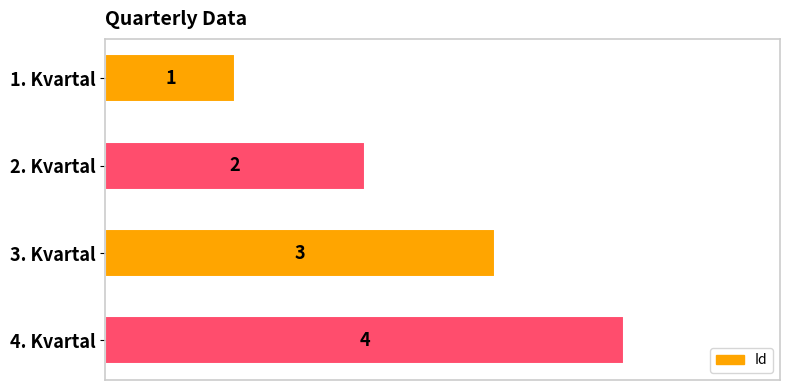

What is the ratio of the value at 1. Kvartal to the value at 3. Kvartal?

0.3